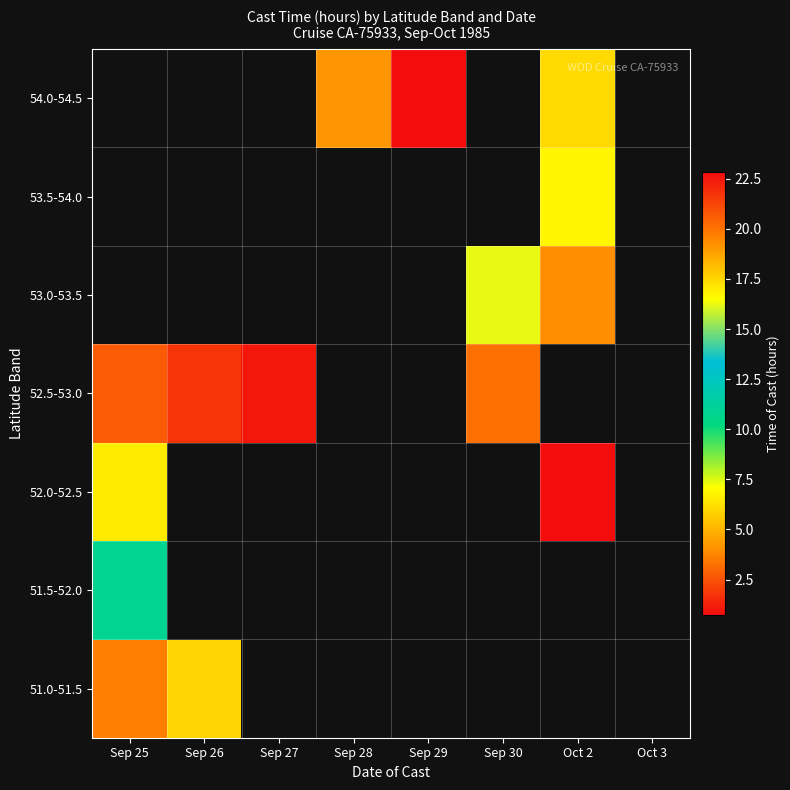

What is the maximum value for 51.5-52.0?

10.8